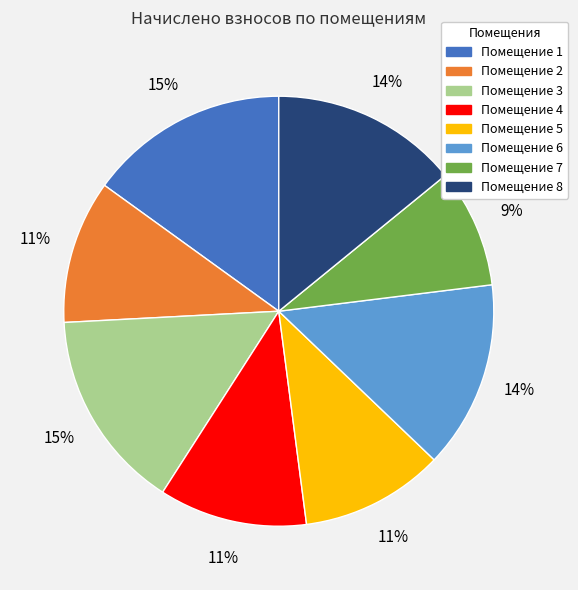

To the nearest percent, what is the difference between the largest and smallest slice percentages?

6%